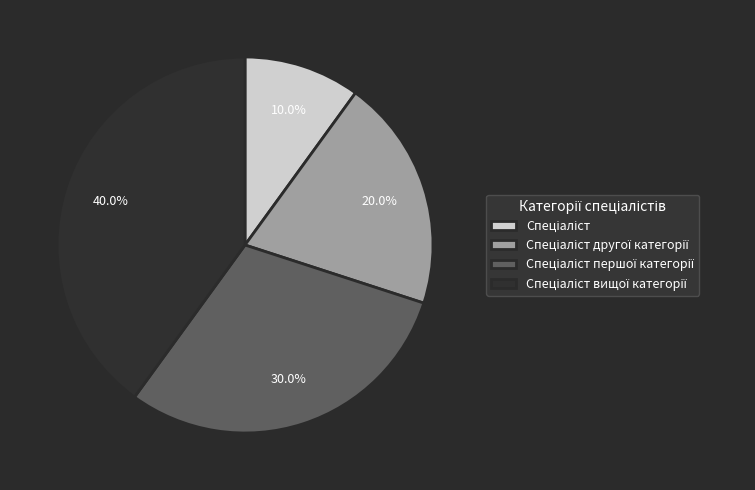

Does any single category account for the majority?

No